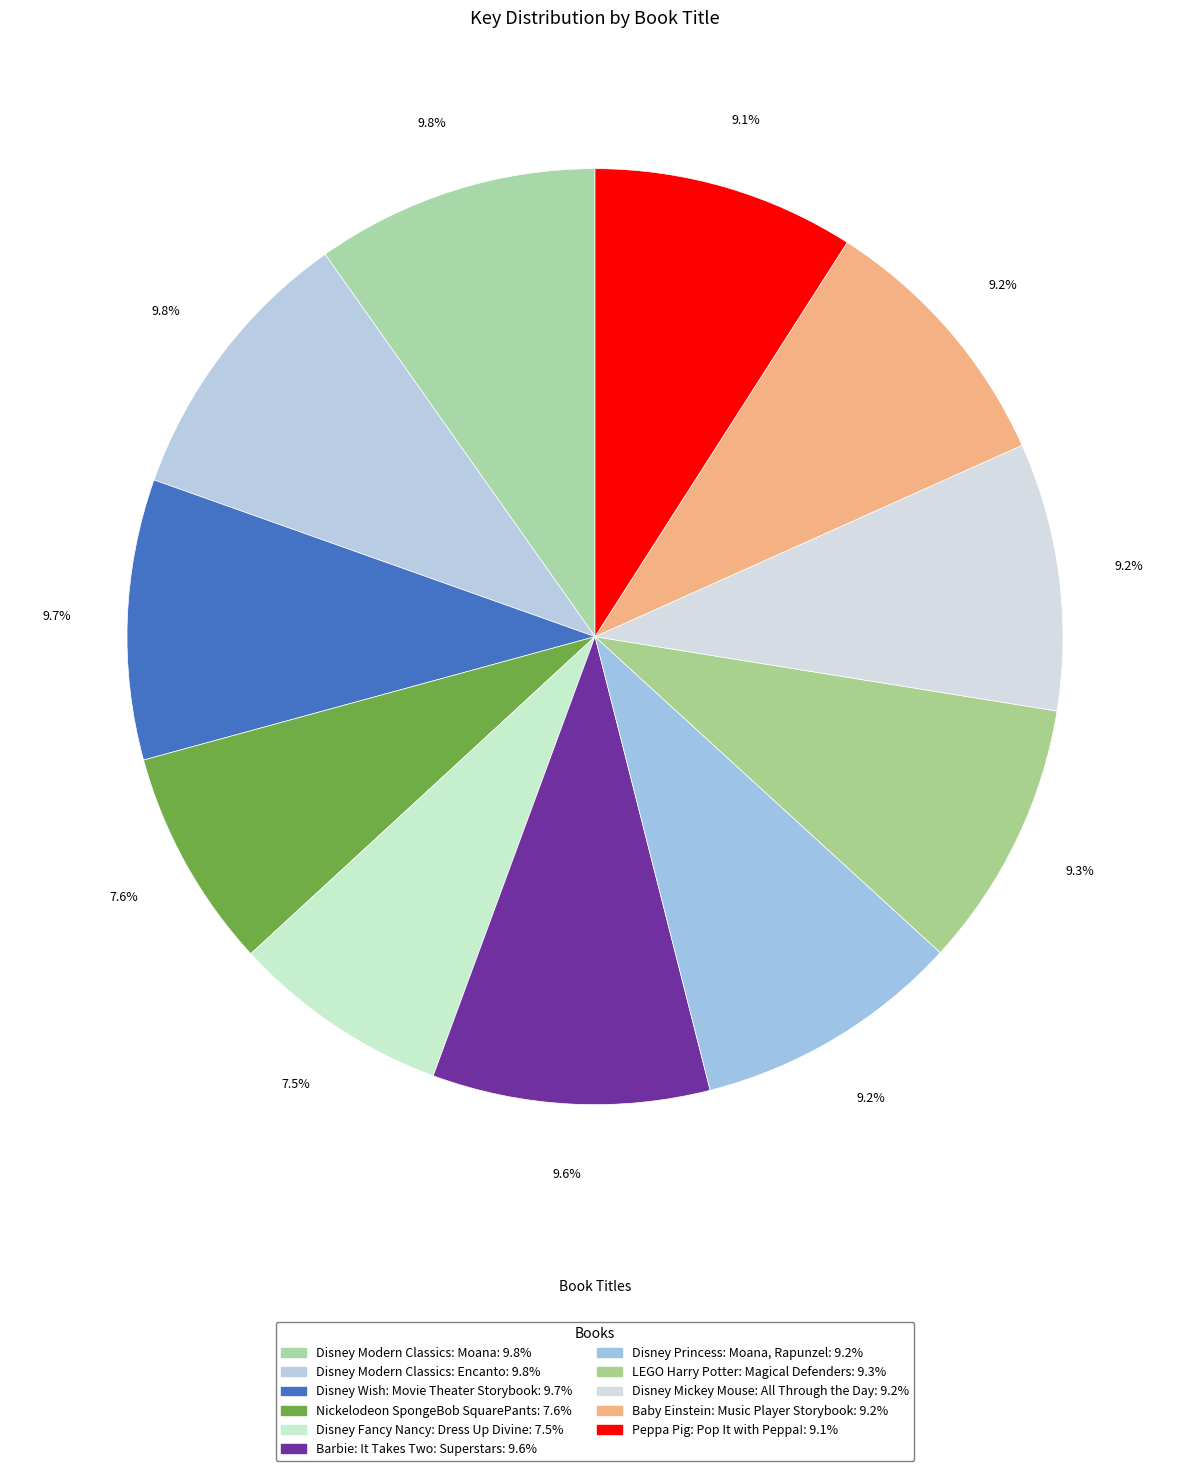

What percentage is the Disney Princess: Moana, Rapunzel slice, to the nearest percent?

9%